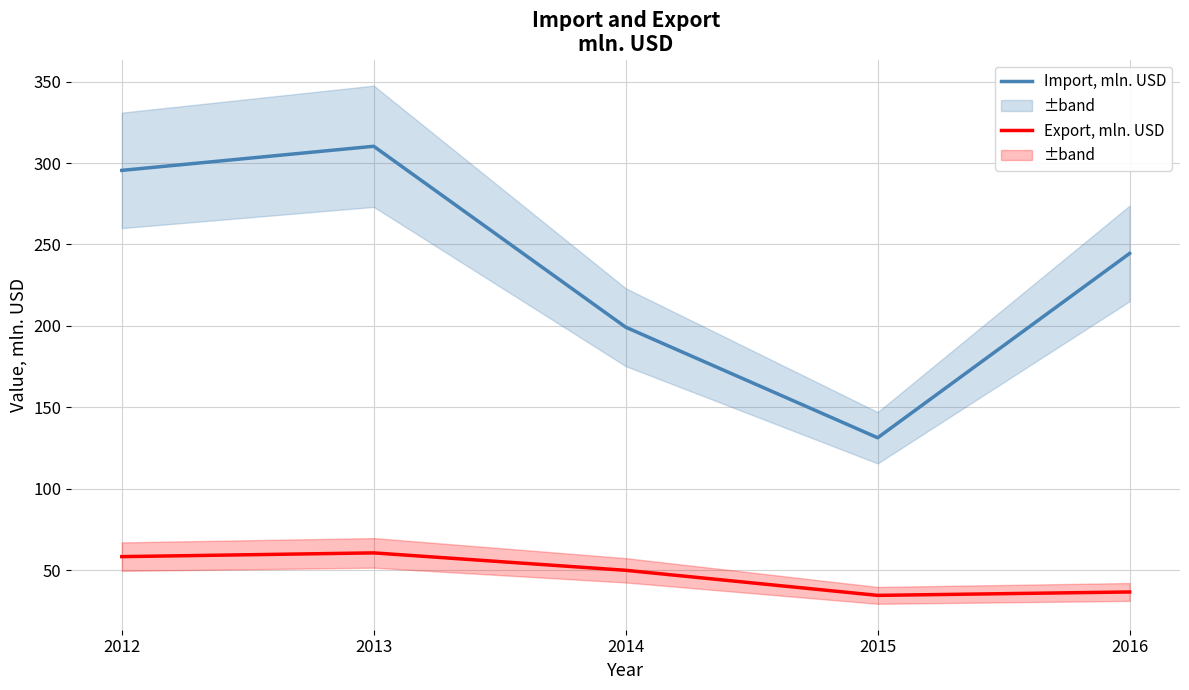

Rank the series by their maximum value, from highest to lowest.

Import, mln. USD, Export, mln. USD